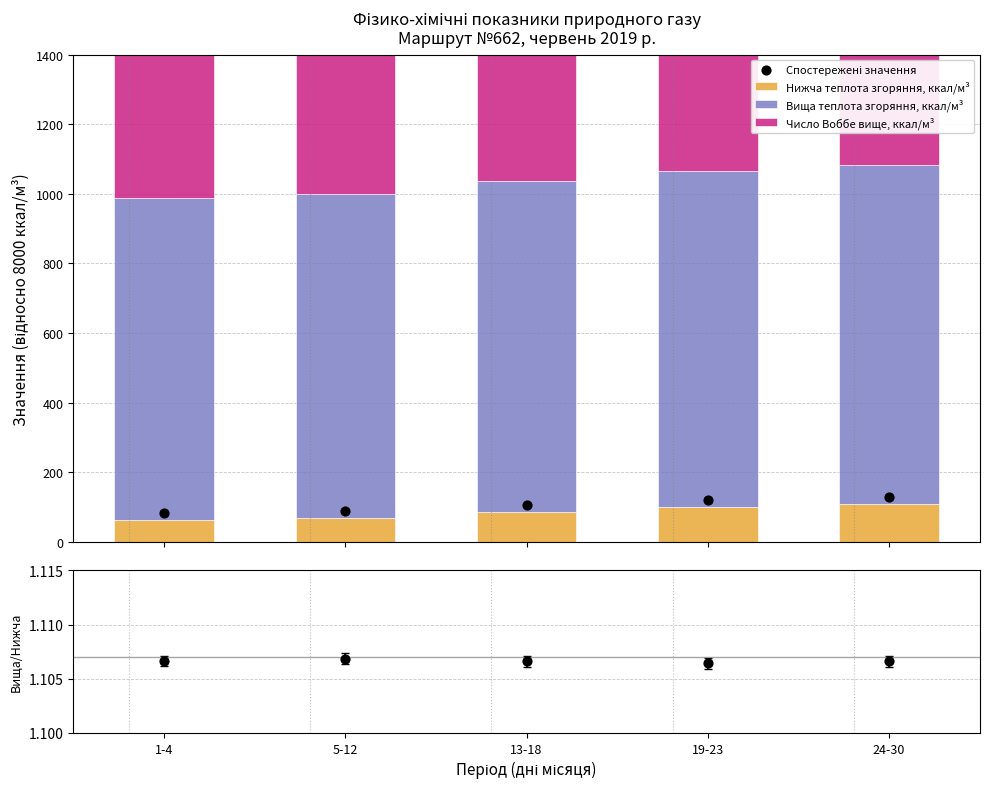

At which category is the sum across all series the highest?

24-30